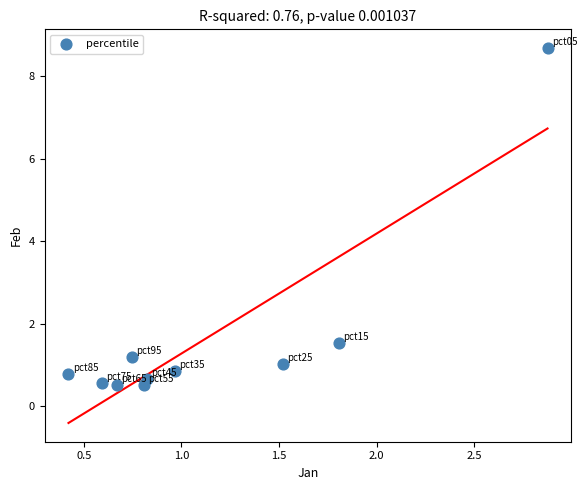

What is the range of X values (max minus min)?

2.5